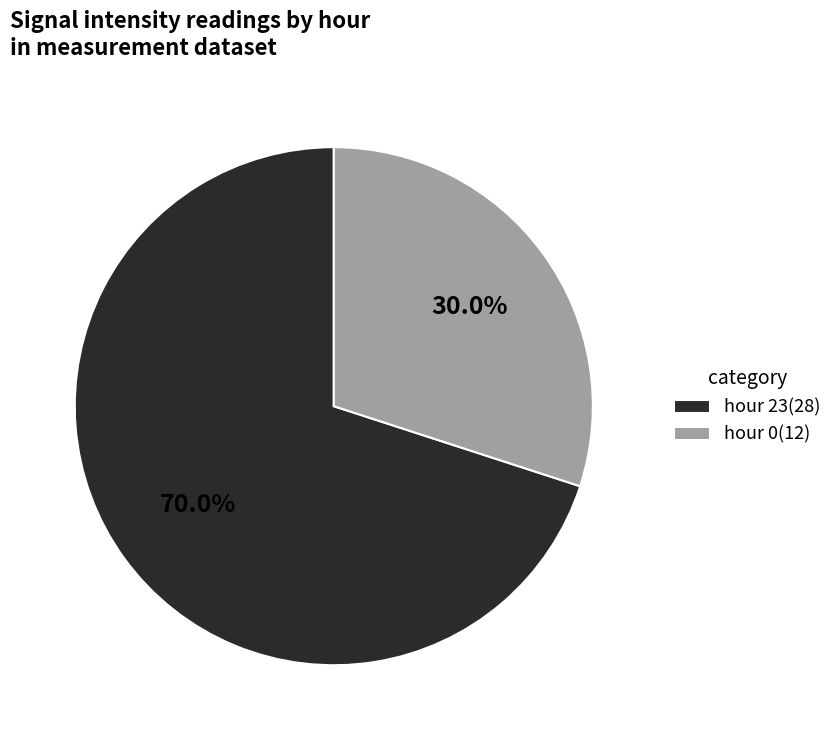

Approximately how many times larger is the value at hour 0(12) compared to hour 23(28)?

0.4